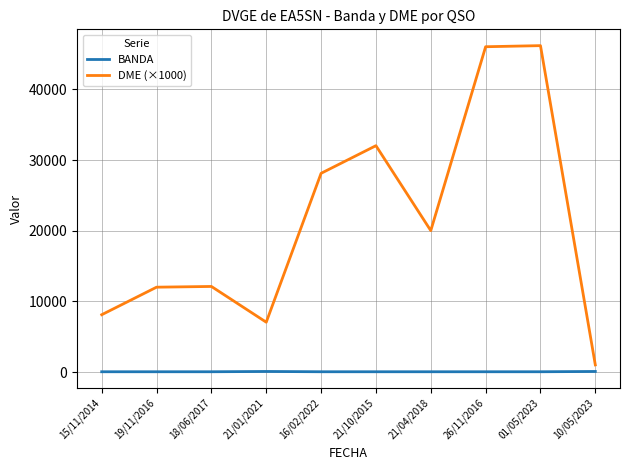

How many interior local peaks does the DME (×1000) series have?

3